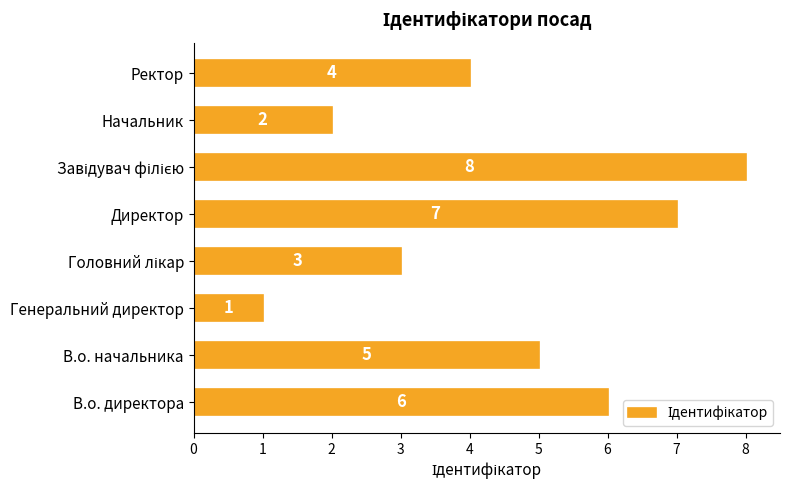

How many categories are shown in the chart?

8